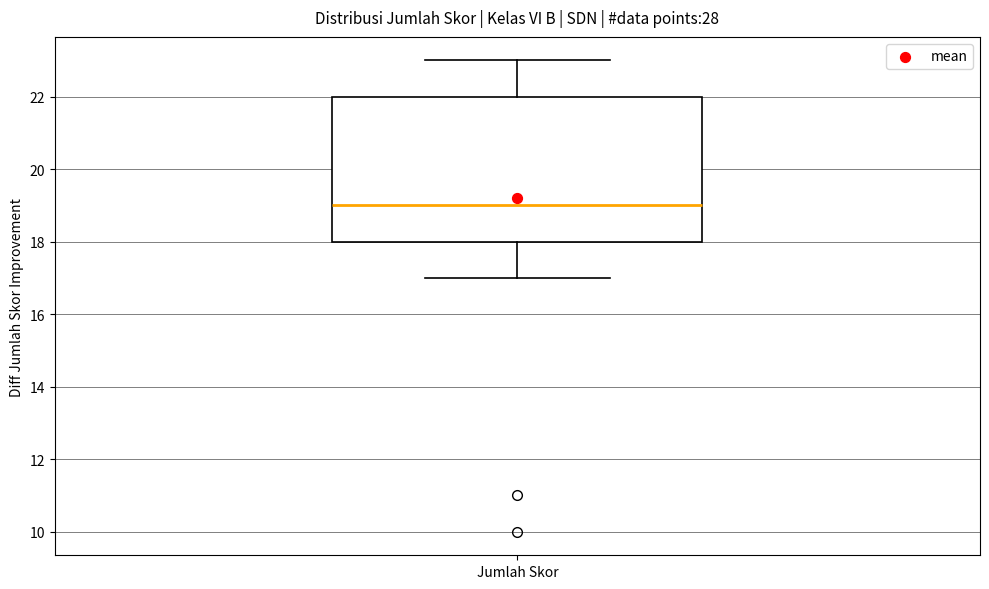

Transcribe this box plot: give where the median line is, the range the box spans, and where the two whiskers end, as read against the y-axis. The values are not printed on the chart, so give them approximately, as read against the axis.

median 19, box 18 to 22, whiskers 17 to 23